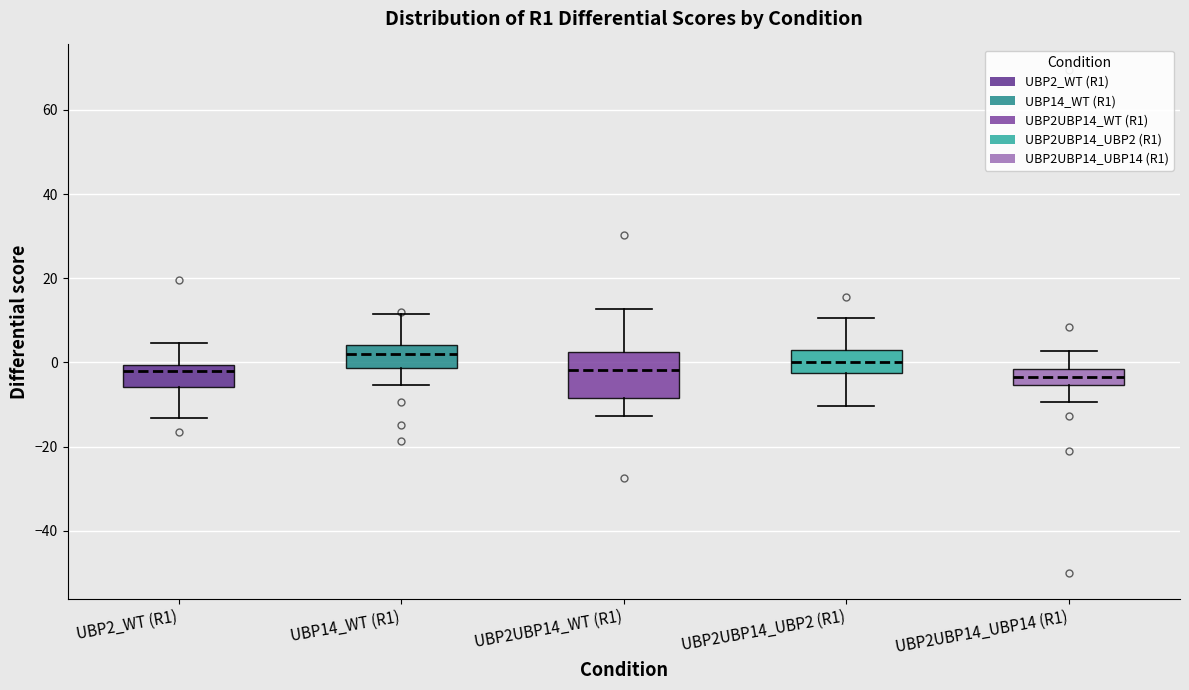

Reading left to right, read every box against the y-axis: the position of its median line, the range the box covers, and the ends of its whiskers. The values are not printed on the chart, so give them approximately, as read against the axis.

UBP2_WT (R1): median -2, box -6 to 0, whiskers -14 to 4
UBP14_WT (R1): median 2, box -2 to 4, whiskers -6 to 12
UBP2UBP14_WT (R1): median -2, box -8 to 2, whiskers -12 to 12
UBP2UBP14_UBP2 (R1): median 0, box -2 to 2, whiskers -10 to 10
UBP2UBP14_UBP14 (R1): median -4, box -6 to -2, whiskers -10 to 2